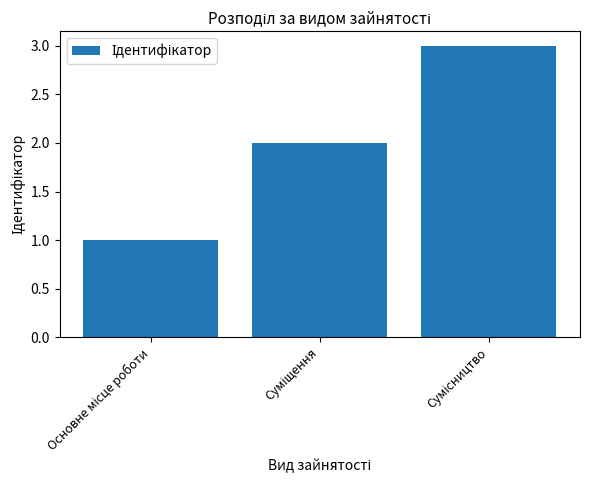

What is the greatest value displayed?

3